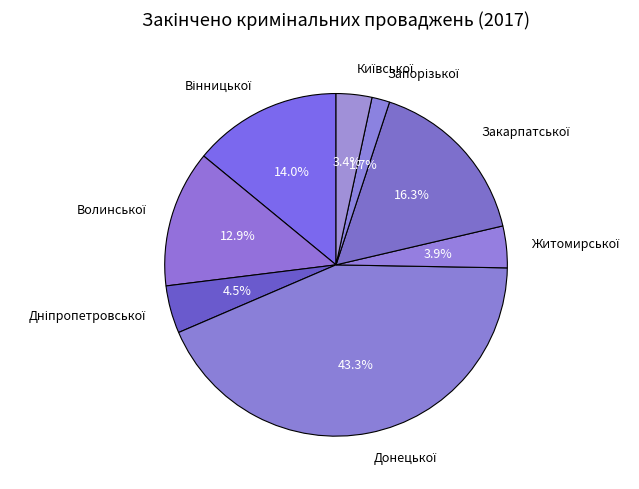

Does any single category account for the majority?

No